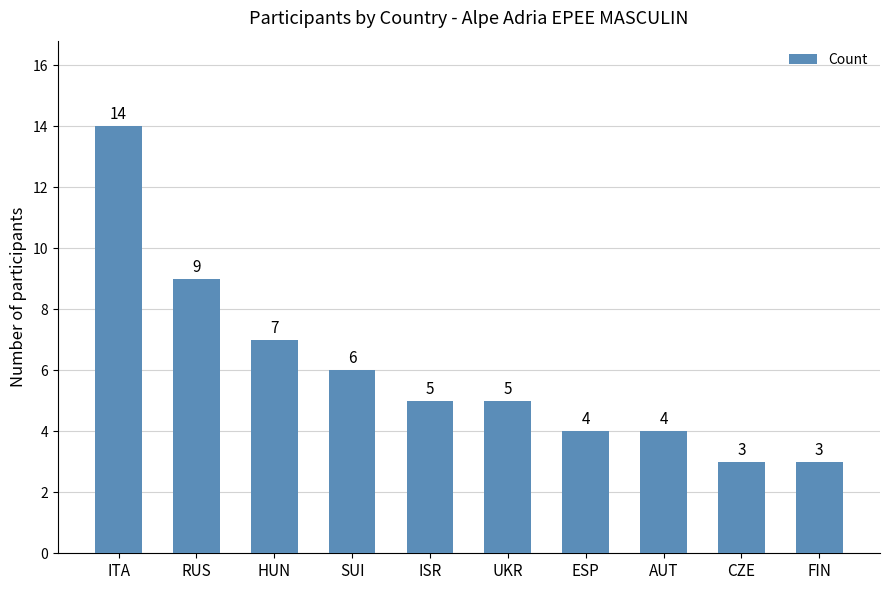

How many data points are less than 5?

4